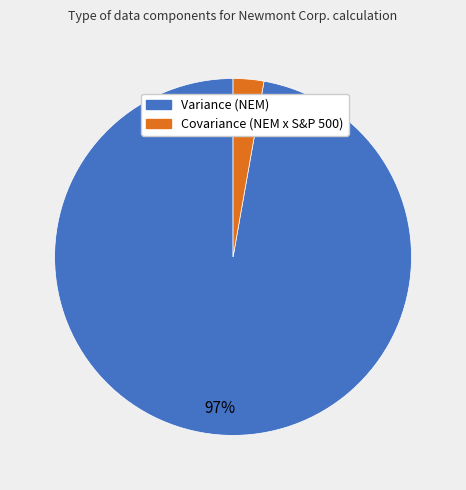

Is there a majority slice in this chart?

Yes